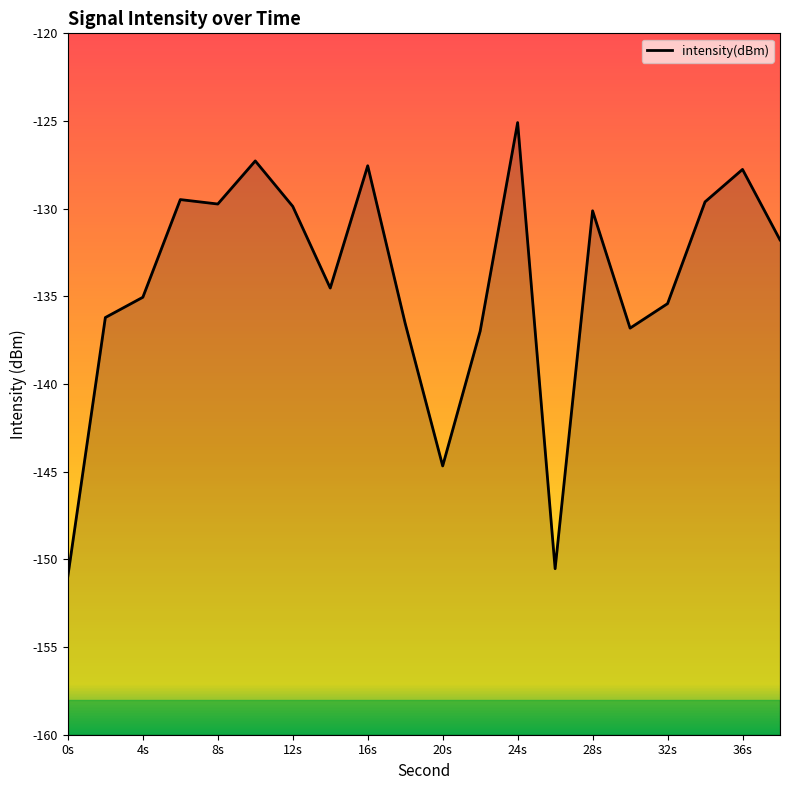

What is the value of the 12th point from the left?

-137.0